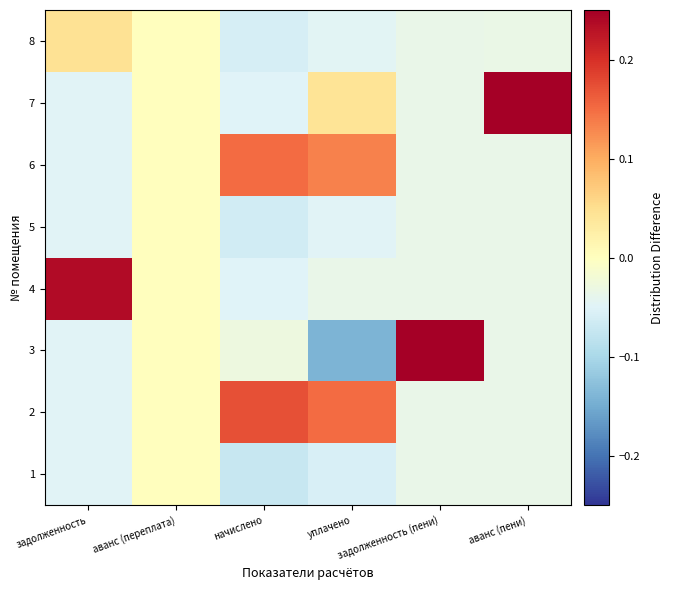

Which has a higher value, начислено or задолженность (пени)?

задолженность (пени)